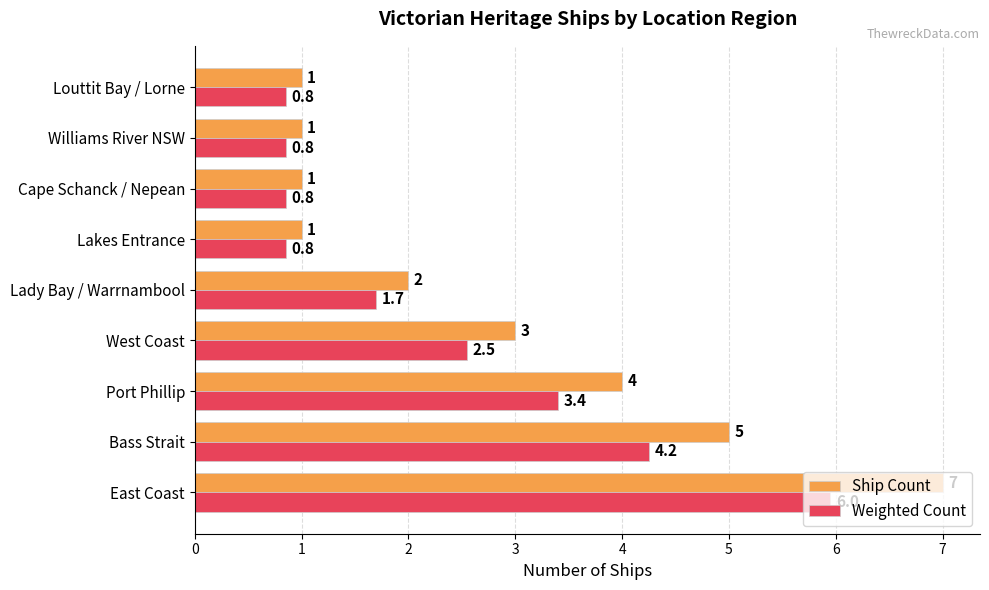

The Ship Count series shows 7.0 at East Coast. True or false?

True